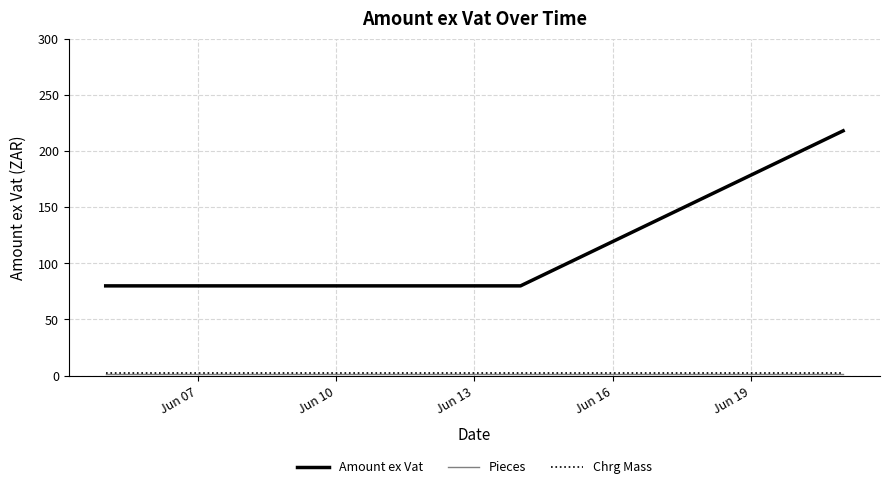

List the series in order of their peak value, highest first.

Amount ex Vat, Chrg Mass, Pieces